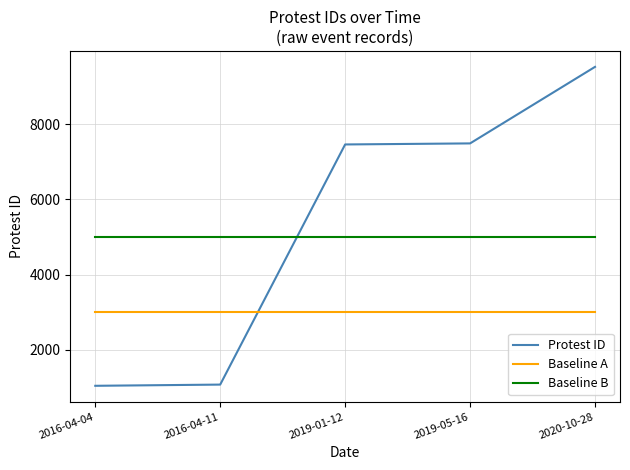

What is the spread (max minus min) of values at 2019-01-12?

4463